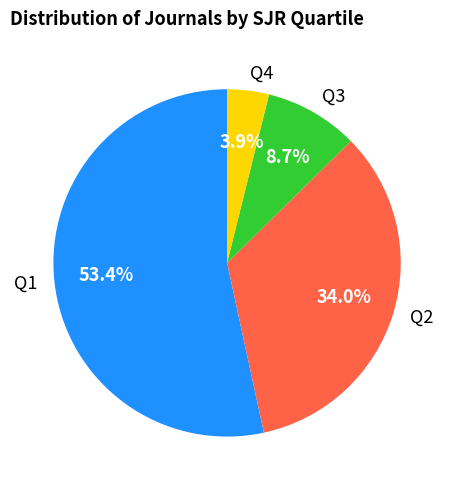

Is it true that Q2 is 44% of the pie?

False